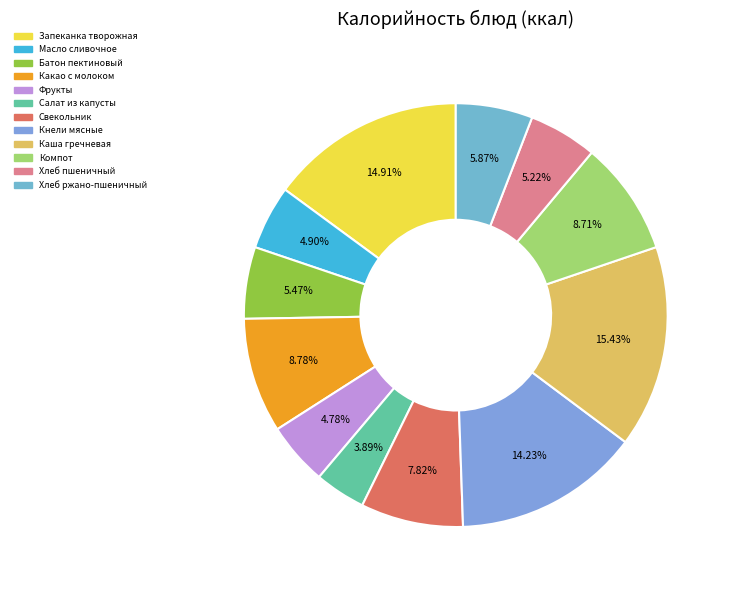

To the nearest percent, what is the average slice percentage?

8%